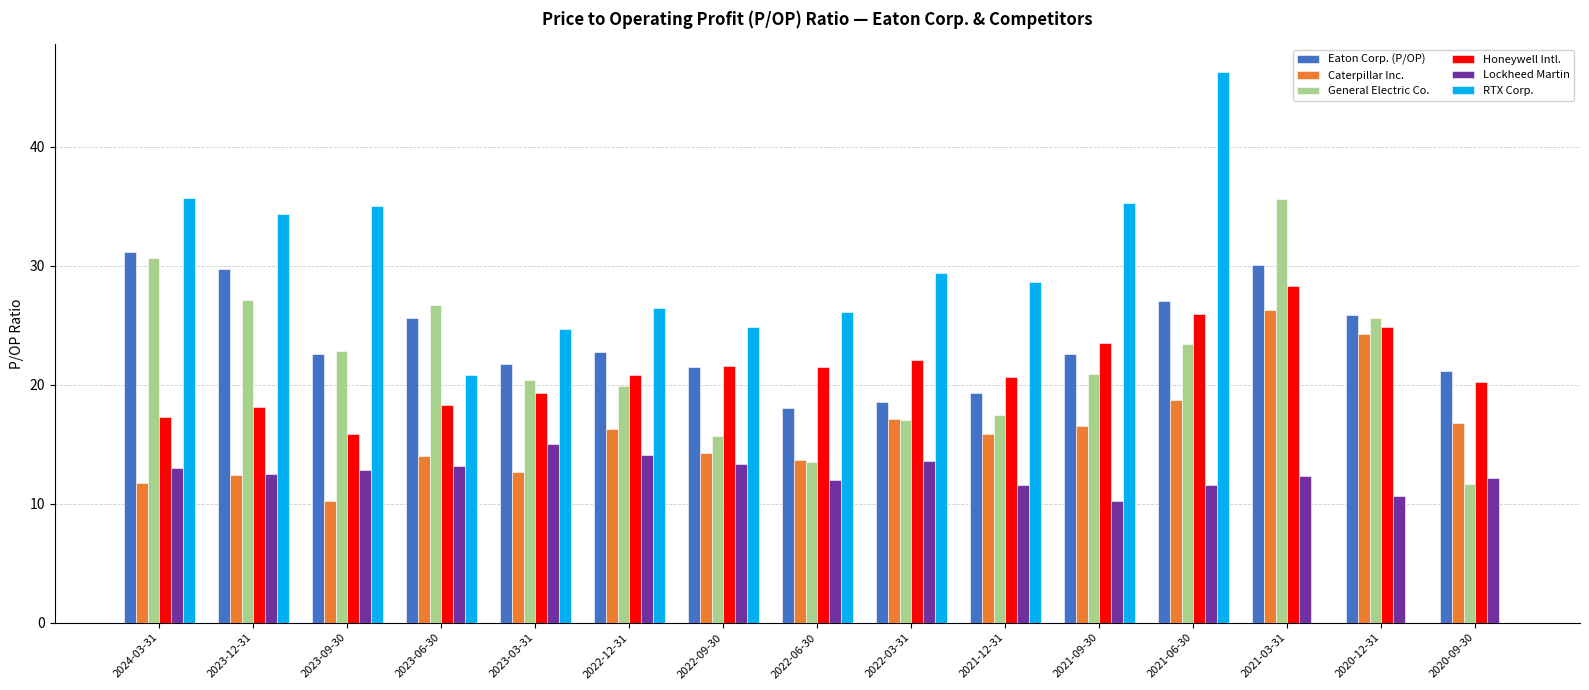

What is the approximate value of Eaton Corp. (P/OP) at 2020-12-31?

25.8